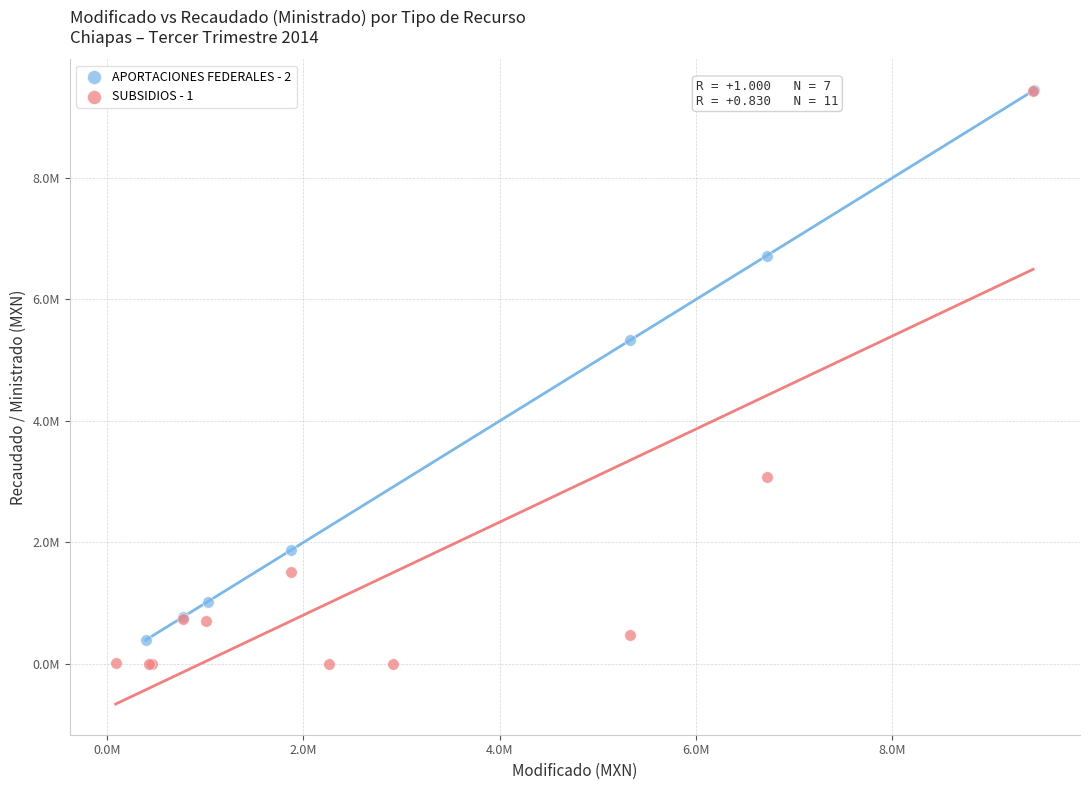

Which series contains the lowest Y value?

SUBSIDIOS - 1